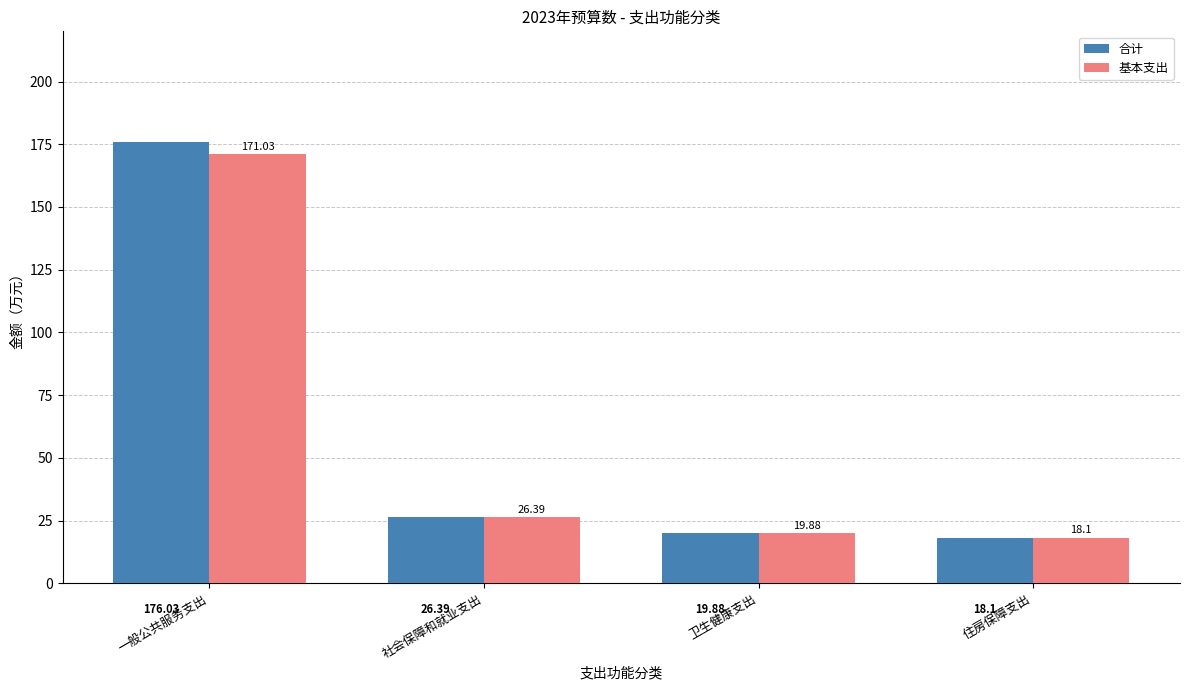

List the series in order of their overall mean, highest first.

合计, 基本支出